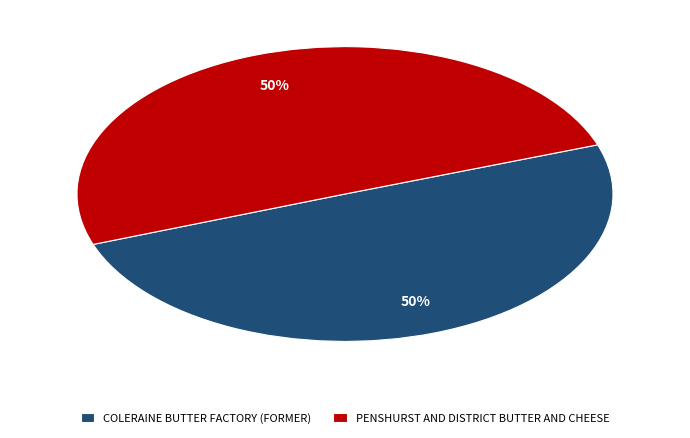

Do PENSHURST AND DISTRICT BUTTER AND CHEESE and COLERAINE BUTTER FACTORY (FORMER) together represent more than half of the pie?

Yes